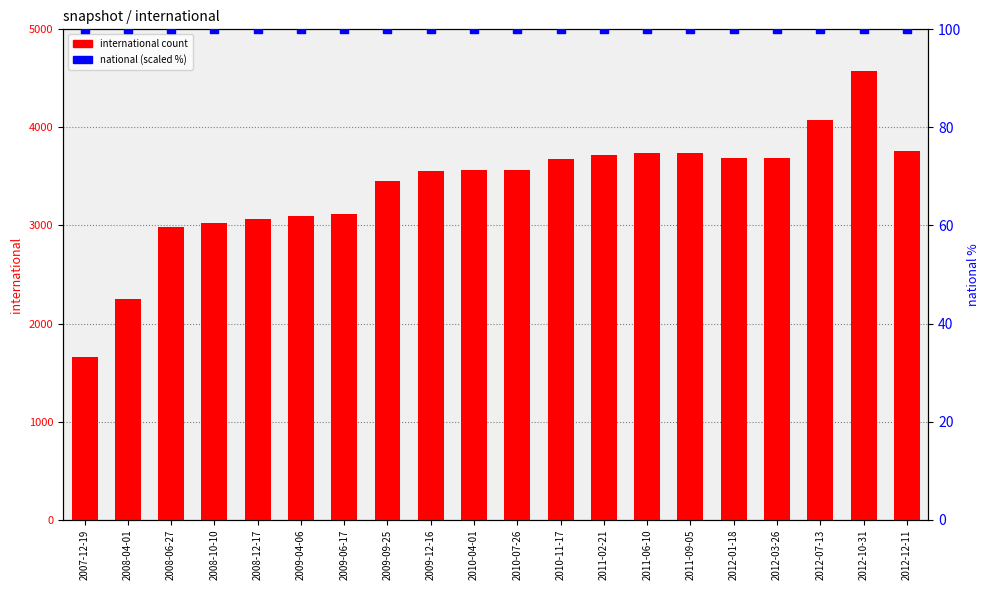

Which series has the largest total across all categories?

international count